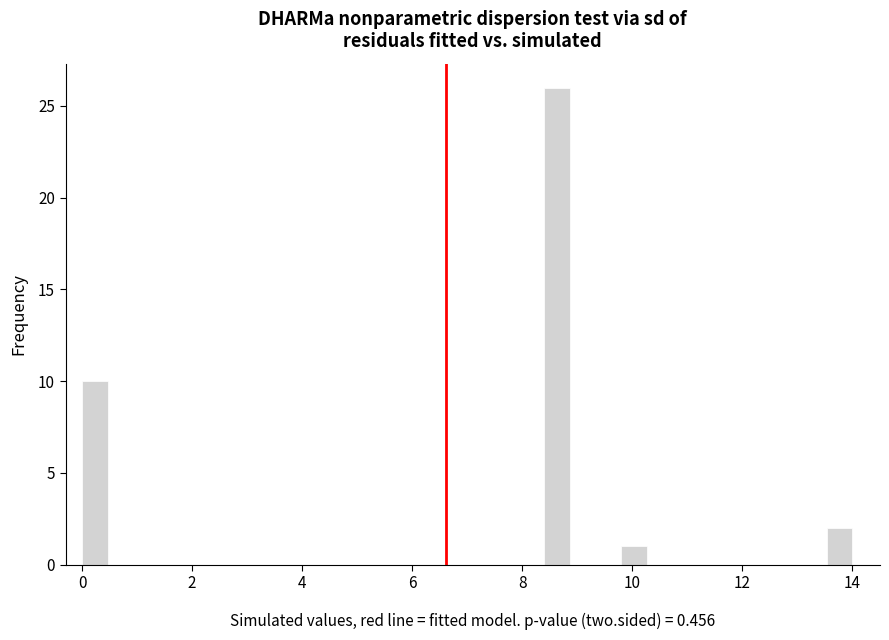

Around what value on the x-axis is the tallest bar? Give the approximate position of its centre, as read against the axis.

8.6